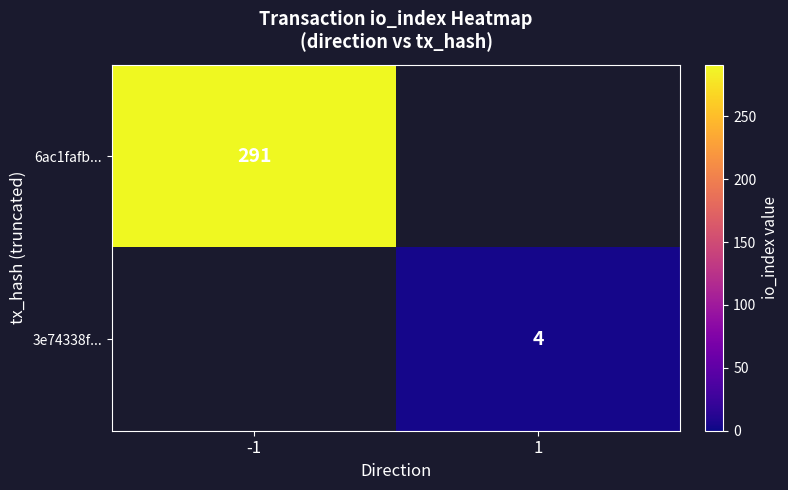

What is the minimum value shown in the chart?

4.0